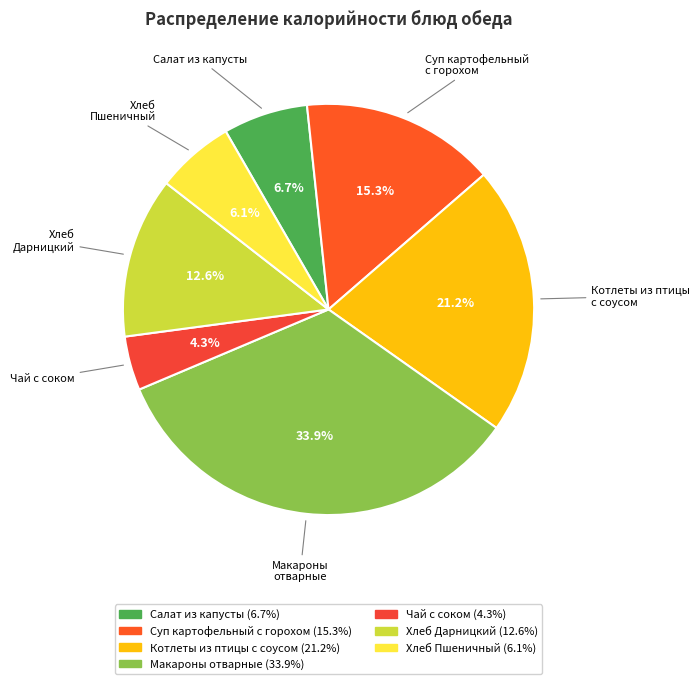

What is the ratio of the value at Макароны отварные to the value at Суп картофельный с горохом?

2.2